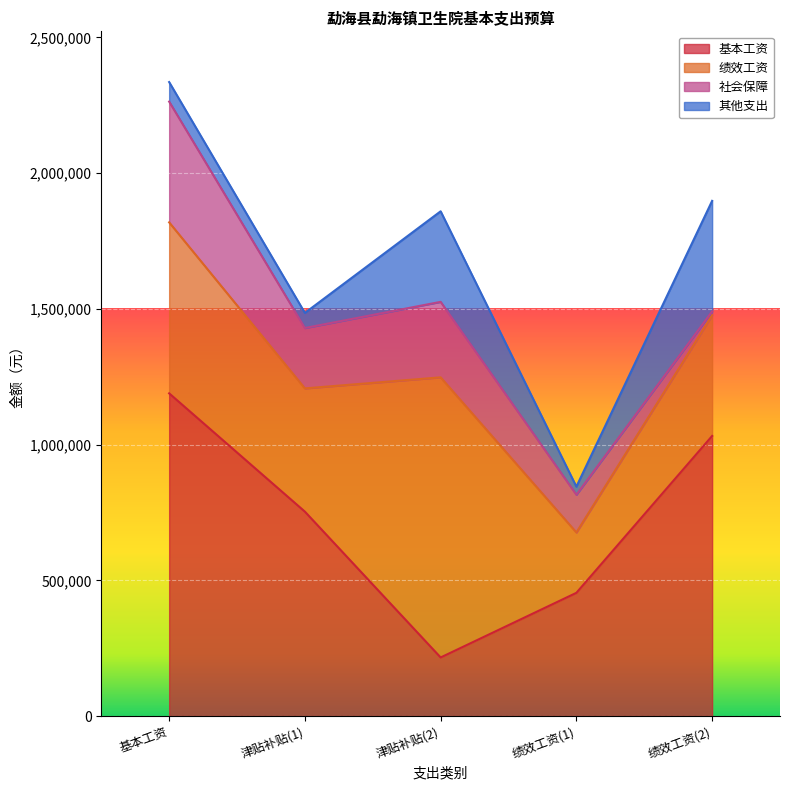

Which series has the largest total across all categories?

基本工资